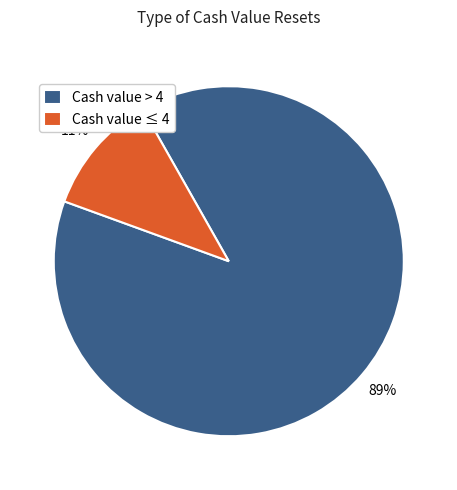

Is the sum of Cash value > 4 and Cash value ≤ 4 greater than half?

Yes